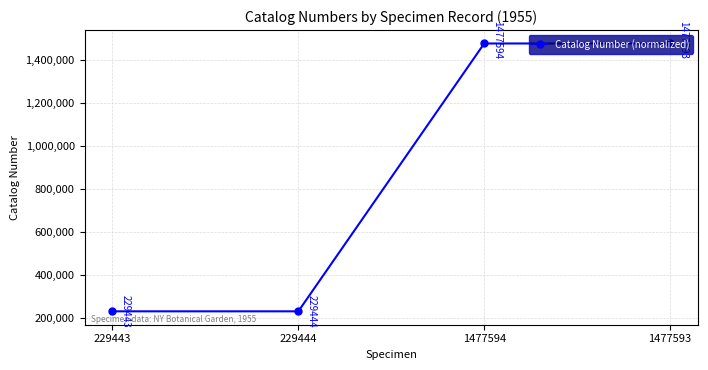

List the labels in order of value, smallest first.

229443, 229444, 1477593, 1477594